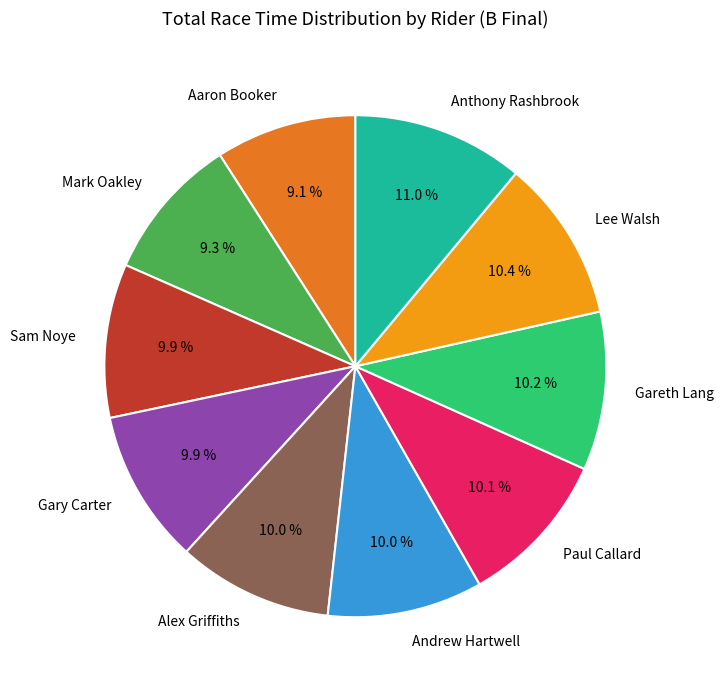

True or false: Sam Noye accounts for 21% of the total.

False